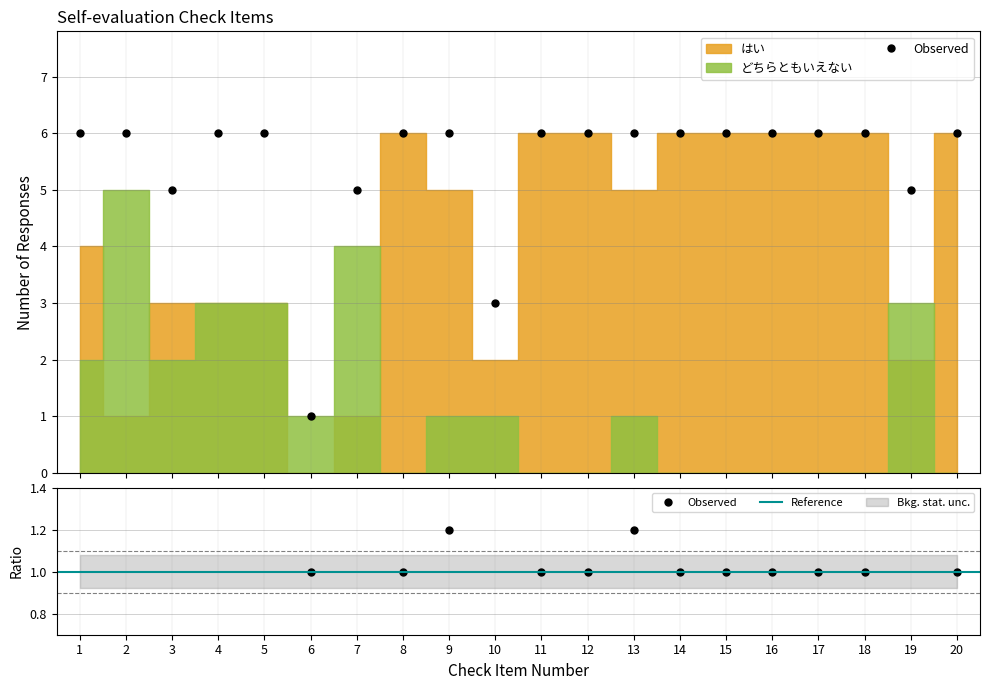

Reading right to left, list all the values displayed in this chart.

はい: 6	2	6	6	6	6	6	5	6	6	2	5	6	1	0	3	3	3	1	4
どちらともいえない: 0	3	0	0	0	0	0	1	0	0	1	1	0	4	1	3	3	2	5	2